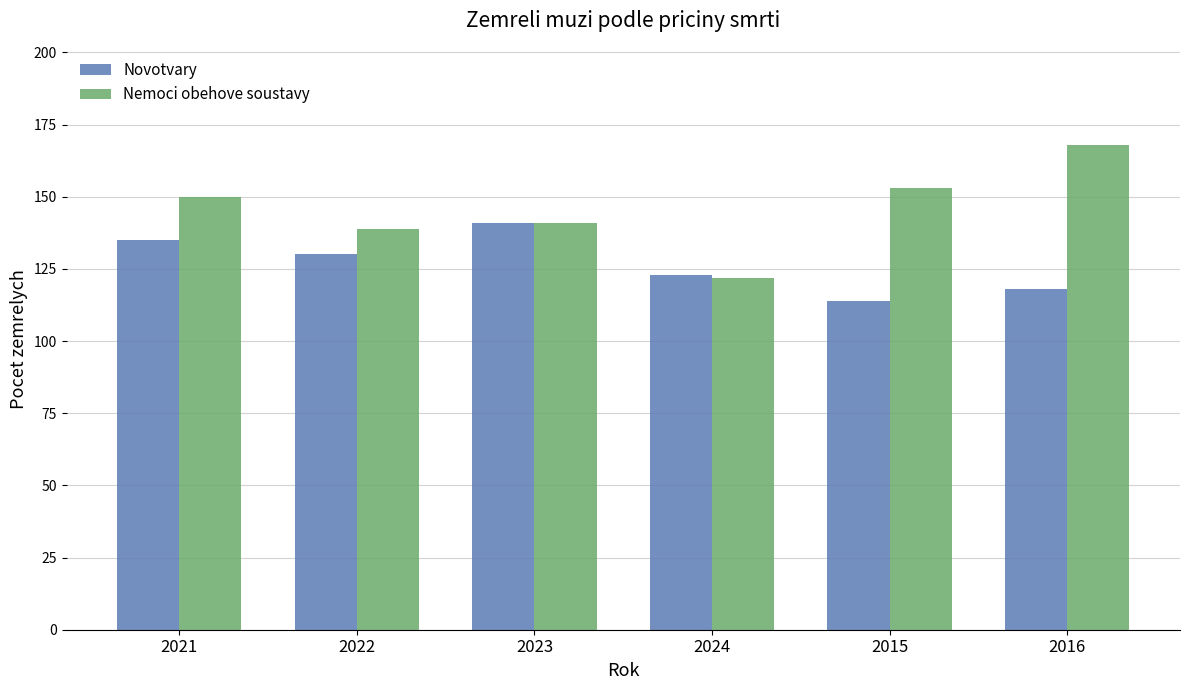

Rank the categories by Novotvary value from highest to lowest.

2023, 2021, 2022, 2024, 2016, 2015